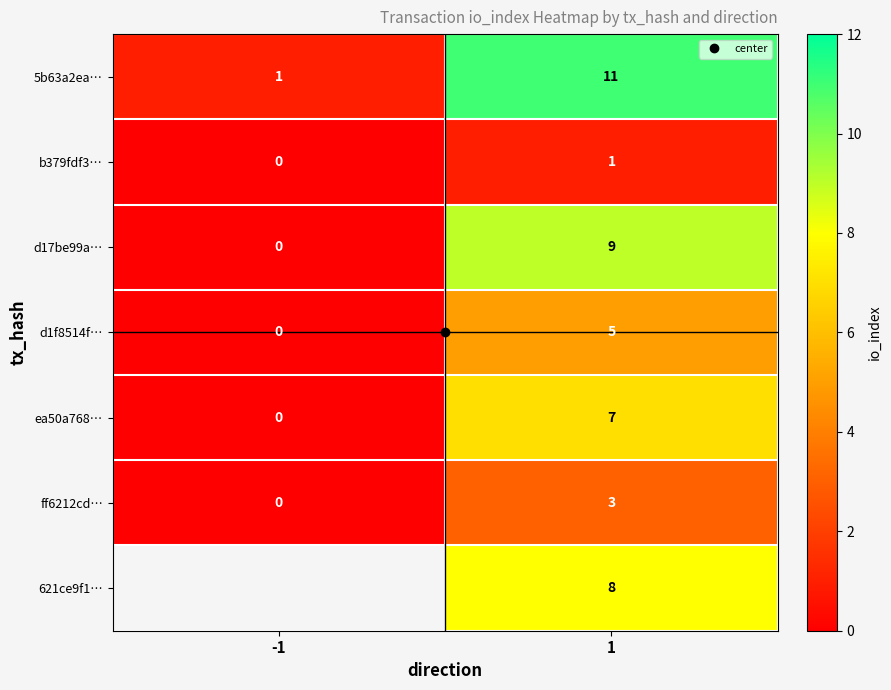

What is the difference between the highest and lowest values at -1?

1.0